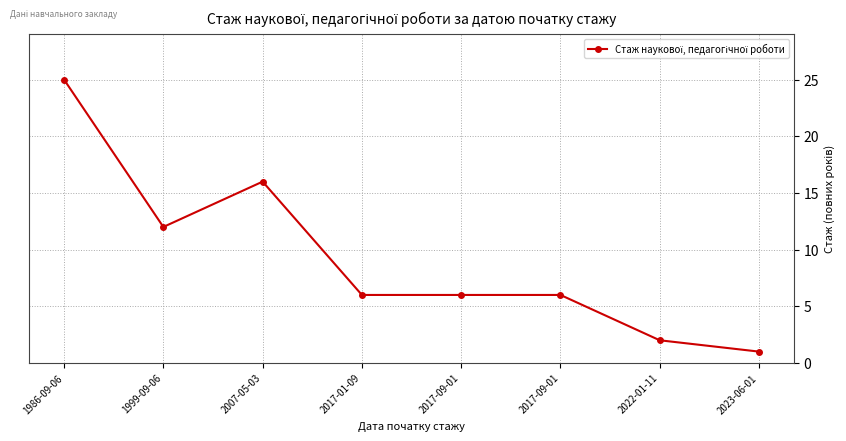

Reading left to right, extract all data points from this chart.

25	12	16	6	6	6	2	1